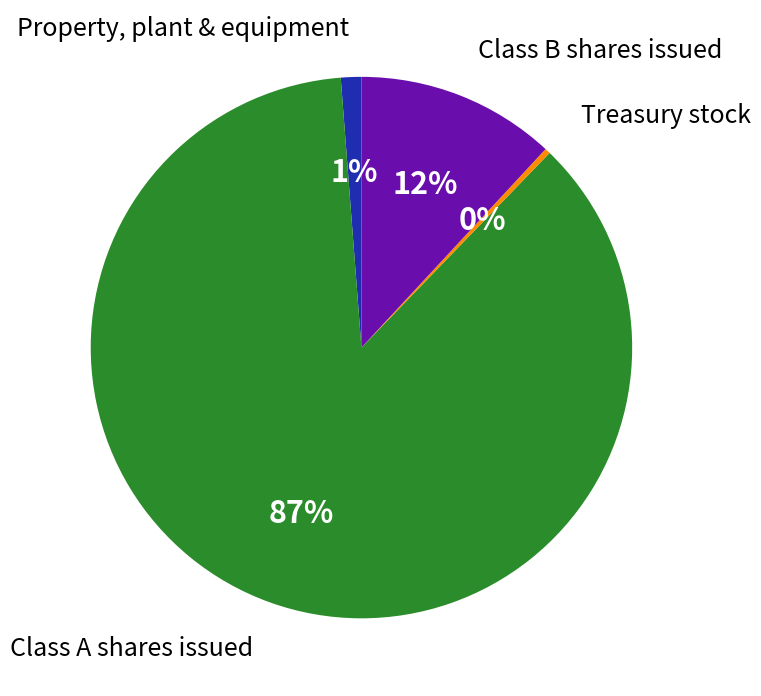

Is there any slice that represents more than half of the pie?

Yes